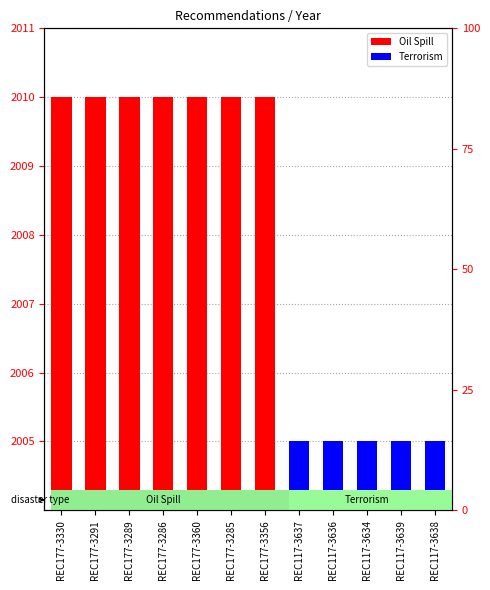

Reading left to right, what are all the values shown in this chart?

2010	2010	2010	2010	2010	2010	2010	2005	2005	2005	2005	2005